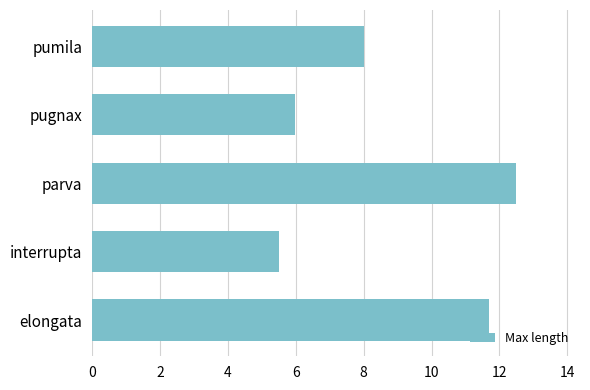

True or false: the data shows 11.7 at elongata.

True